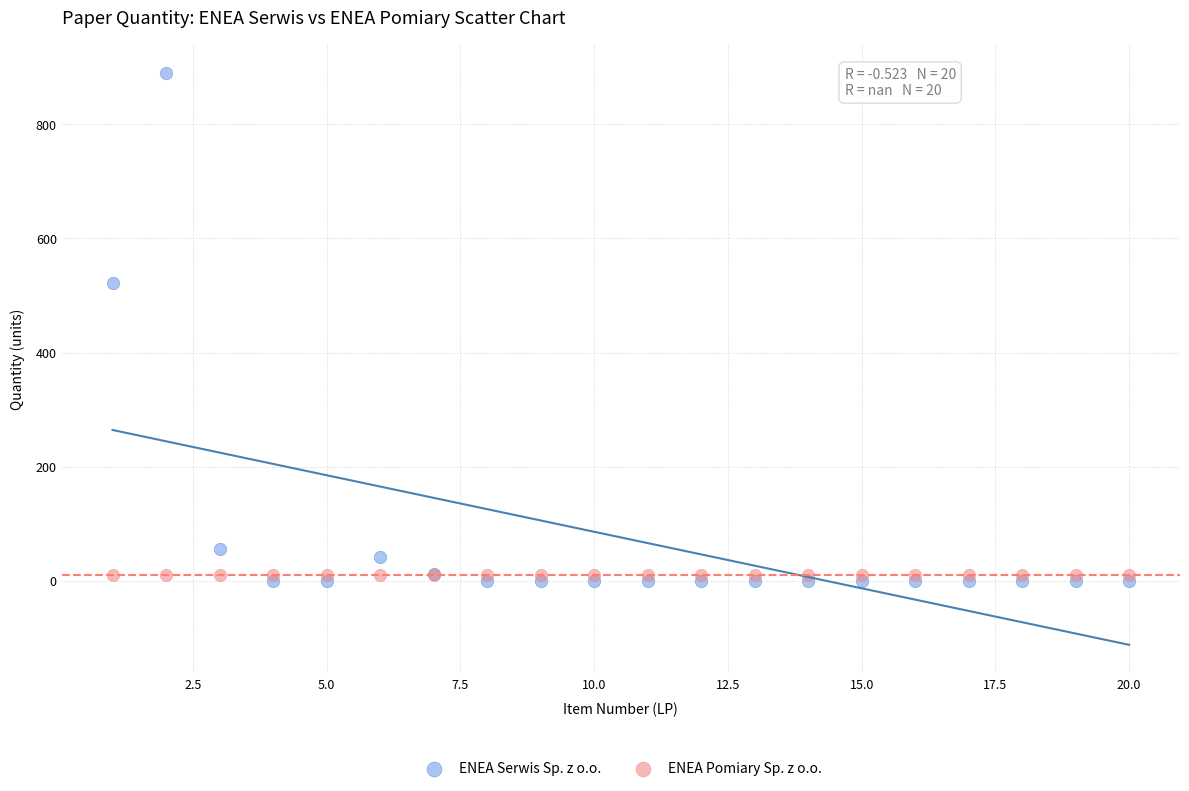

In the ENEA Serwis Sp. z o.o. series, what Y value is closest to 445?

522